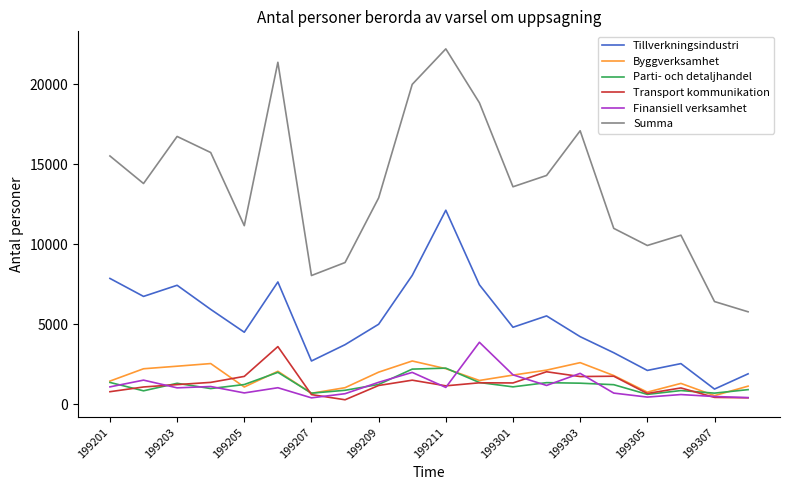

Which series has the largest total across all categories?

Summa